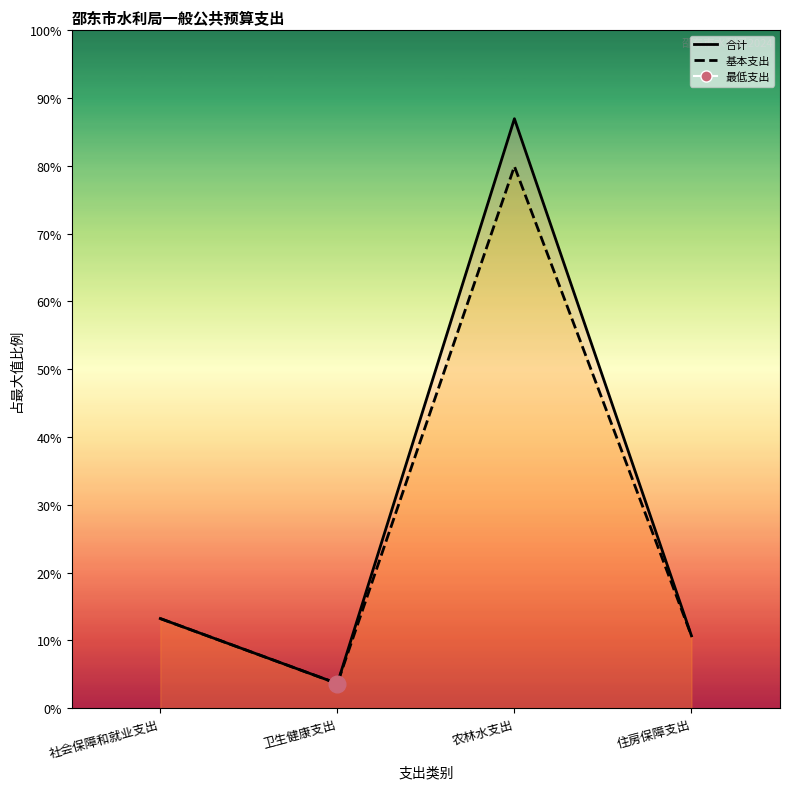

How many interior local valleys does the 基本支出_line series have?

1